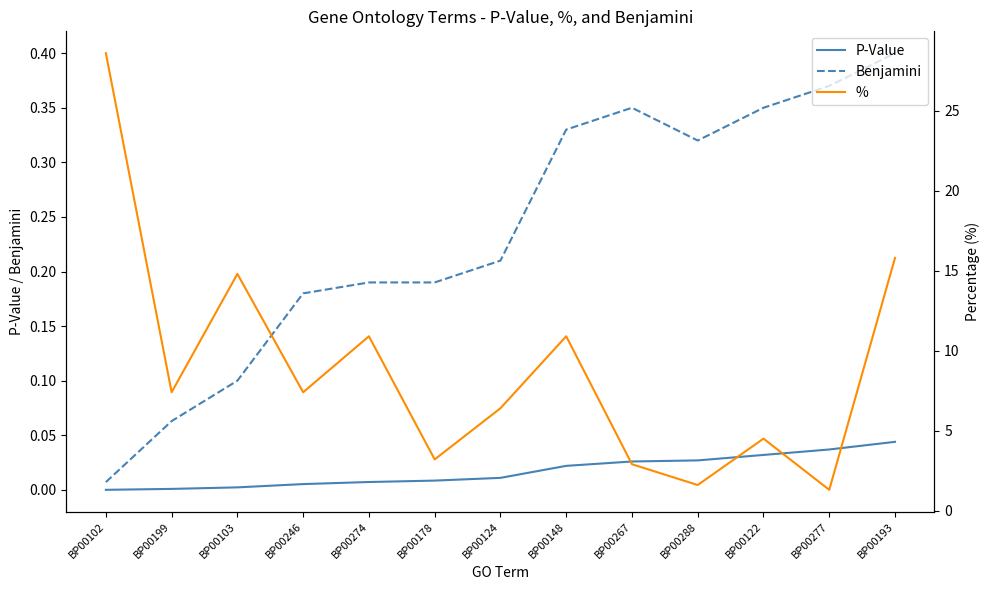

How many lines are shown in the chart?

3